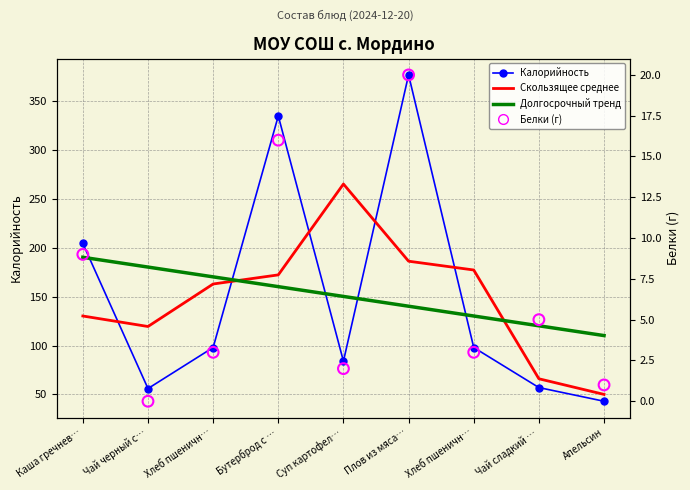

Which series has the largest total across all categories?

Калорийность